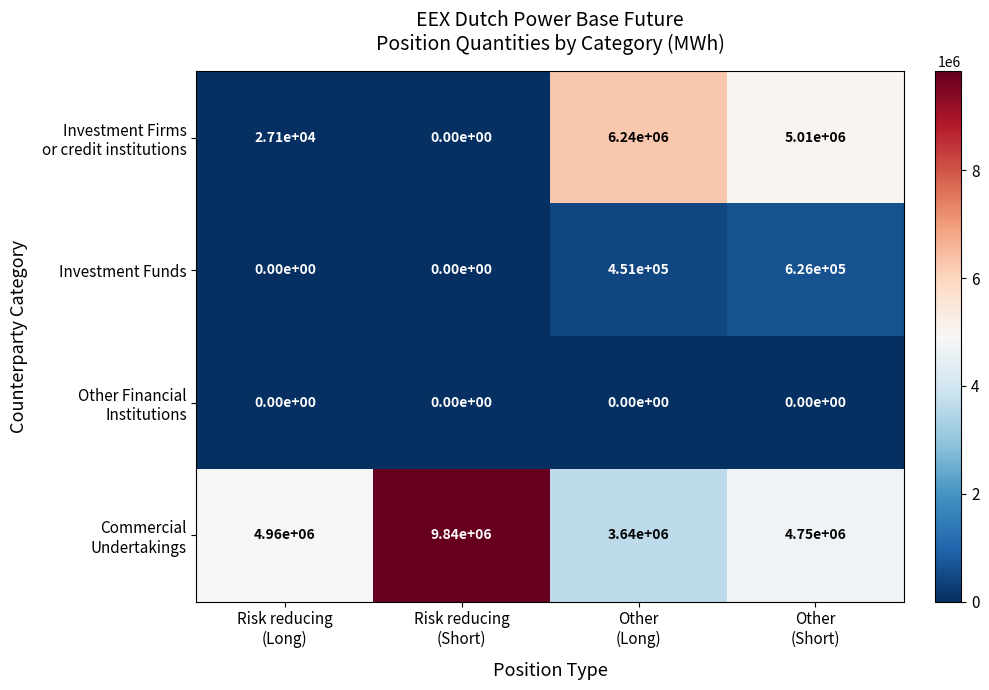

Count the Investment Funds values in the range 0 to 626000.

4